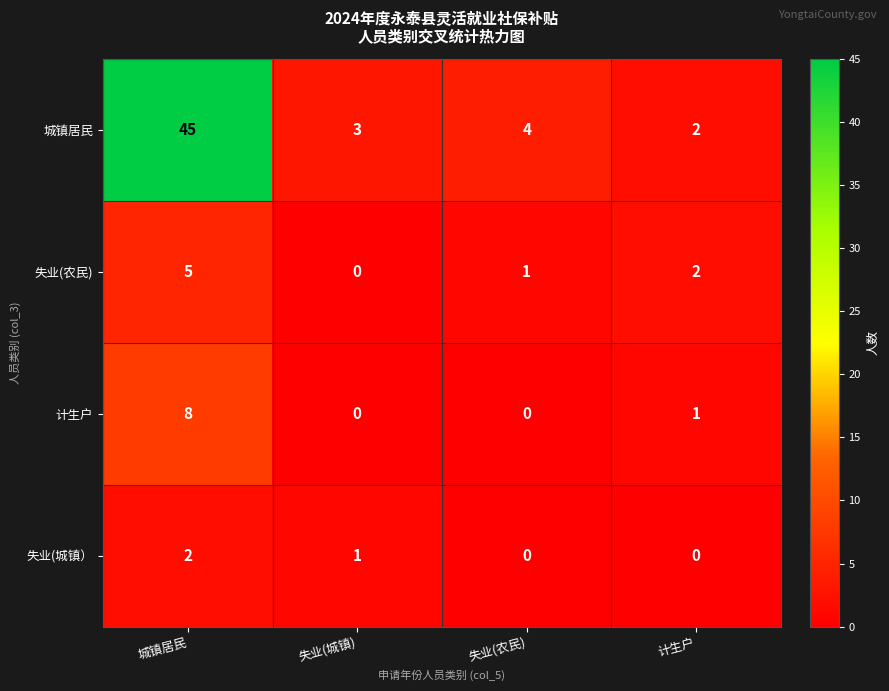

Reading left to right, extract all data points from this chart.

城镇居民: 45	3	4	2
失业(农民): 5	0	1	2
计生户: 8	0	0	1
失业(城镇）: 2	1	0	0